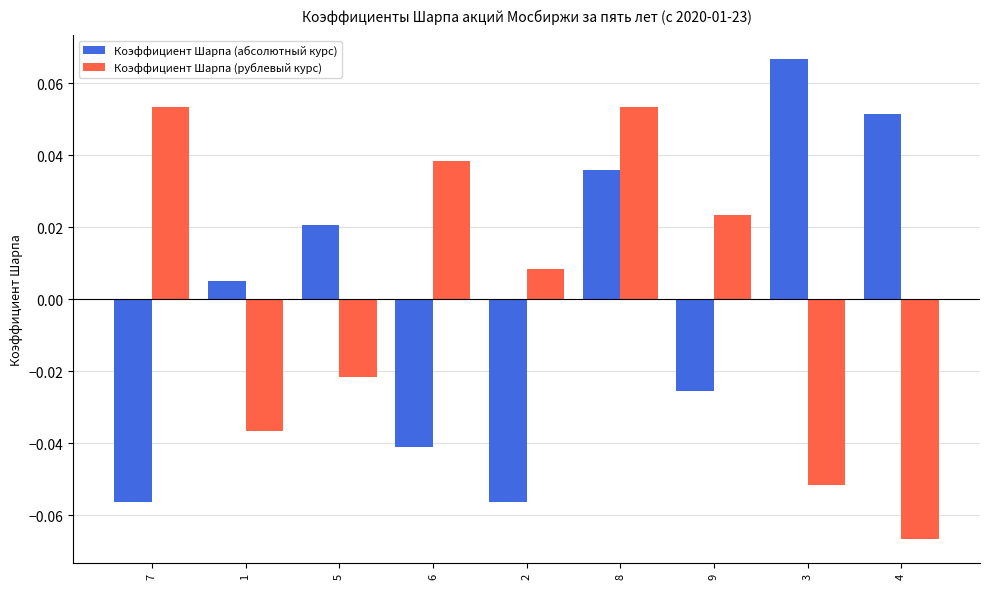

At which category does the chart reach its minimum across all series?

4